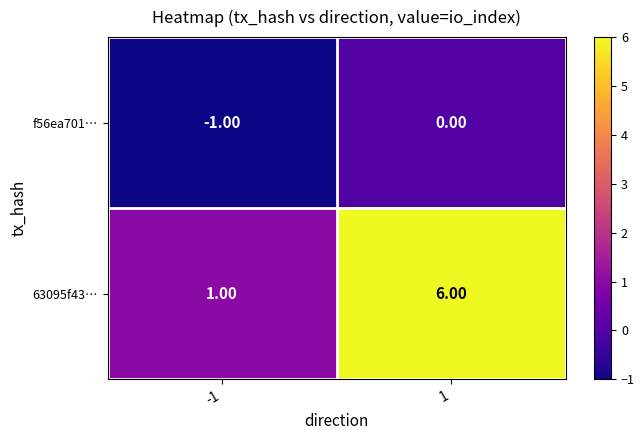

How many distinct data groups are displayed?

2